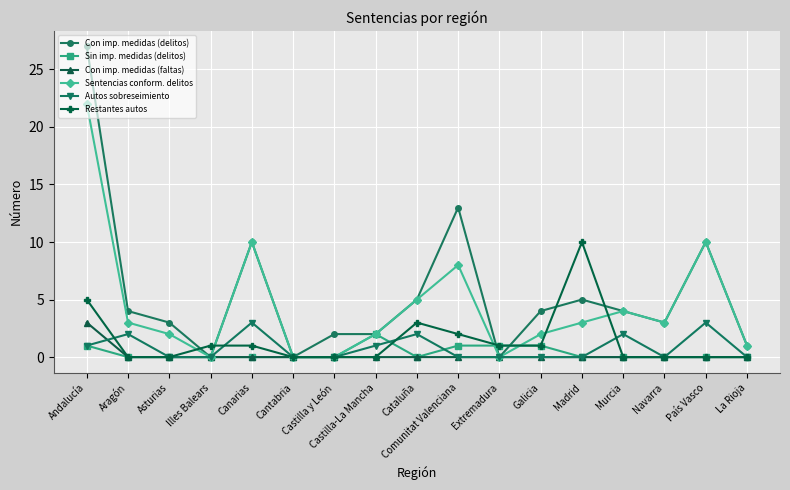

Reading left to right, extract all data points from this chart.

Con imp. medidas (delitos): Andalucía=27	Aragón=4	Asturias=3	Illes Balears=0	Canarias=10	Cantabria=0	Castilla y León=2	Castilla-La Mancha=2	Cataluña=5	Comunitat Valenciana=13	Extremadura=0	Galicia=4	Madrid=5	Murcia=4	Navarra=3	País Vasco=10	La Rioja=1
Sin imp. medidas (delitos): Andalucía=1	Aragón=0	Asturias=0	Illes Balears=0	Canarias=0	Cantabria=0	Castilla y León=0	Castilla-La Mancha=2	Cataluña=0	Comunitat Valenciana=1	Extremadura=1	Galicia=1	Madrid=0	Murcia=0	Navarra=0	País Vasco=0	La Rioja=0
Con imp. medidas (faltas): Andalucía=3	Aragón=0	Asturias=0	Illes Balears=0	Canarias=0	Cantabria=0	Castilla y León=0	Castilla-La Mancha=0	Cataluña=0	Comunitat Valenciana=0	Extremadura=0	Galicia=0	Madrid=0	Murcia=0	Navarra=0	País Vasco=0	La Rioja=0
Sentencias conform. delitos: Andalucía=22	Aragón=3	Asturias=2	Illes Balears=0	Canarias=10	Cantabria=0	Castilla y León=0	Castilla-La Mancha=2	Cataluña=5	Comunitat Valenciana=8	Extremadura=0	Galicia=2	Madrid=3	Murcia=4	Navarra=3	País Vasco=10	La Rioja=1
Autos sobreseimiento: Andalucía=1	Aragón=2	Asturias=0	Illes Balears=0	Canarias=3	Cantabria=0	Castilla y León=0	Castilla-La Mancha=1	Cataluña=2	Comunitat Valenciana=0	Extremadura=0	Galicia=0	Madrid=0	Murcia=2	Navarra=0	País Vasco=3	La Rioja=0
Restantes autos: Andalucía=5	Aragón=0	Asturias=0	Illes Balears=1	Canarias=1	Cantabria=0	Castilla y León=0	Castilla-La Mancha=0	Cataluña=3	Comunitat Valenciana=2	Extremadura=1	Galicia=1	Madrid=10	Murcia=0	Navarra=0	País Vasco=0	La Rioja=0